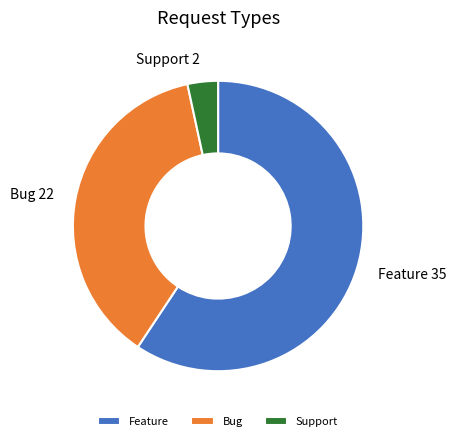

Is it true that Feature is 66% of the pie?

False